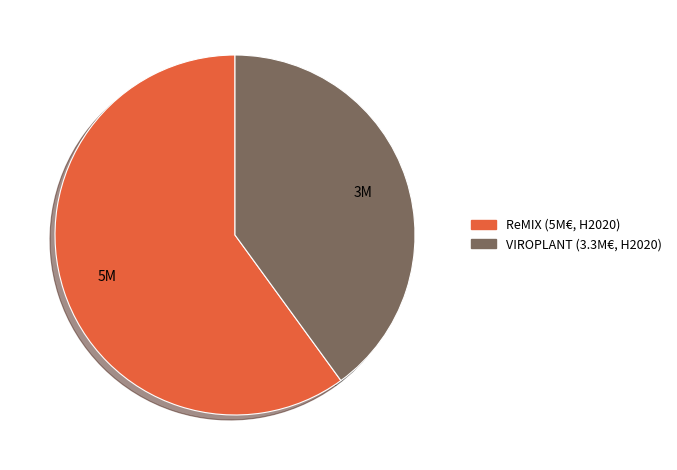

How many segments does this pie chart have?

2